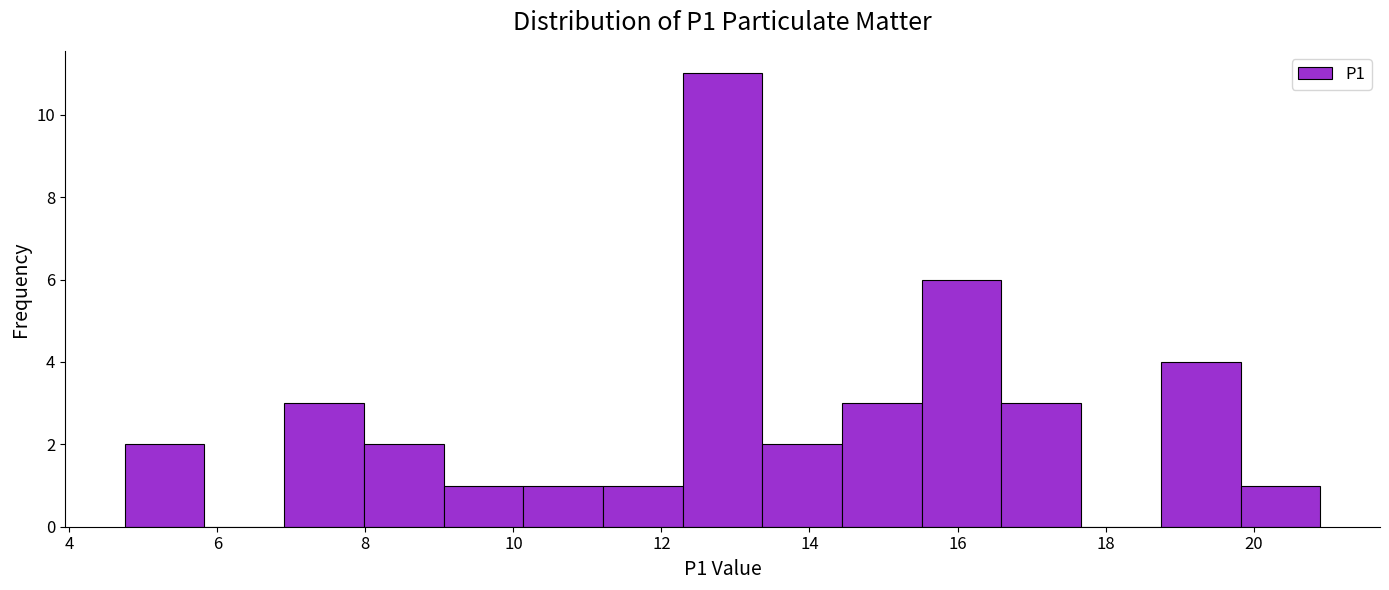

Reading left to right, list every bar in this chart as the range it spans on the x-axis followed by its height. Neither the bar edges nor the heights are printed on the chart, so give them approximately, as read against the axes.

4.8 to 5.8: 2
5.8 to 7.0: 0
7.0 to 8.0: 3
8.0 to 9.0: 2
9.0 to 10.2: 1
10.2 to 11.2: 1
11.2 to 12.2: 1
12.2 to 13.4: 11
13.4 to 14.4: 2
14.4 to 15.6: 3
15.6 to 16.6: 6
16.6 to 17.6: 3
17.6 to 18.8: 0
18.8 to 19.8: 4
19.8 to 21.0: 1